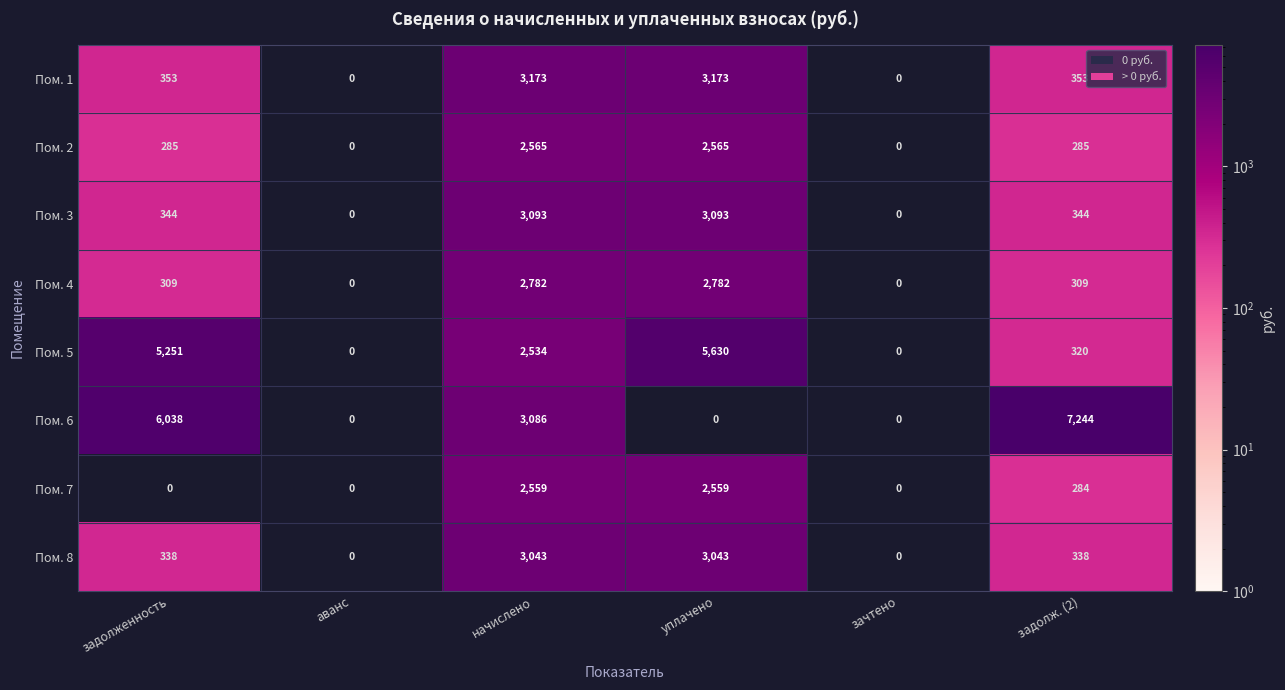

True or false: Пом. 5 has a value of 1952 at уплачено.

False